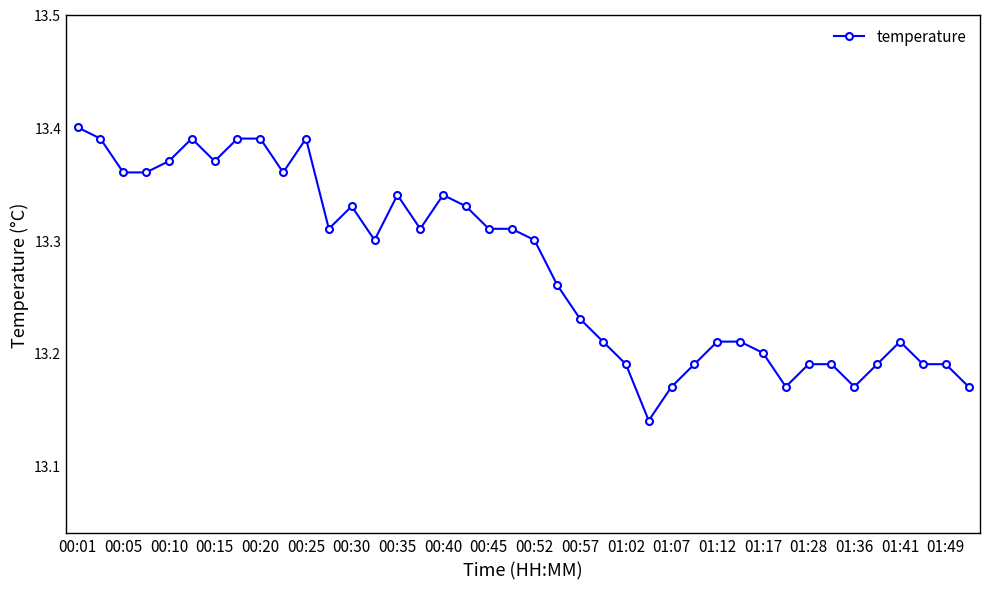

True or false: there are more than 2 points higher than both neighbors.

True